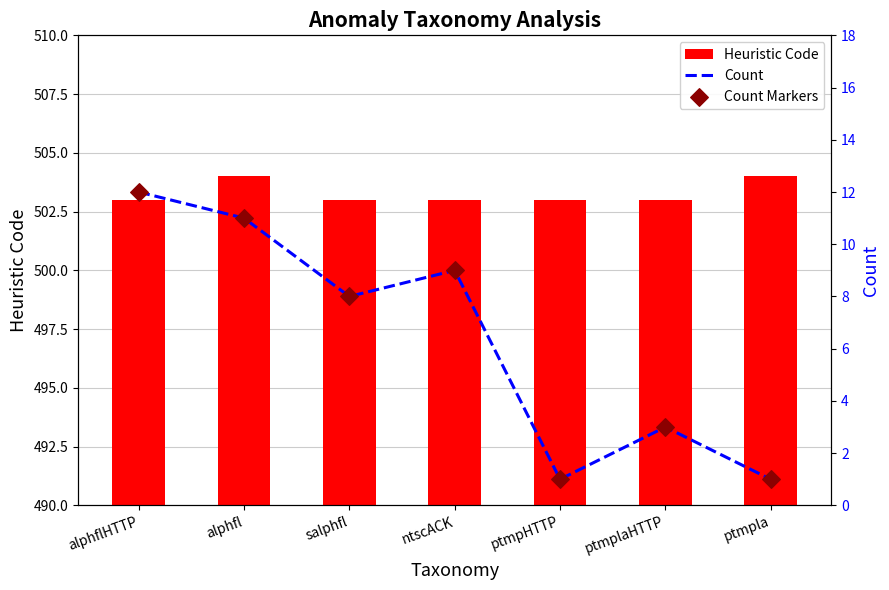

What are all the series names shown in the legend?

Heuristic Code, Count, Count Markers